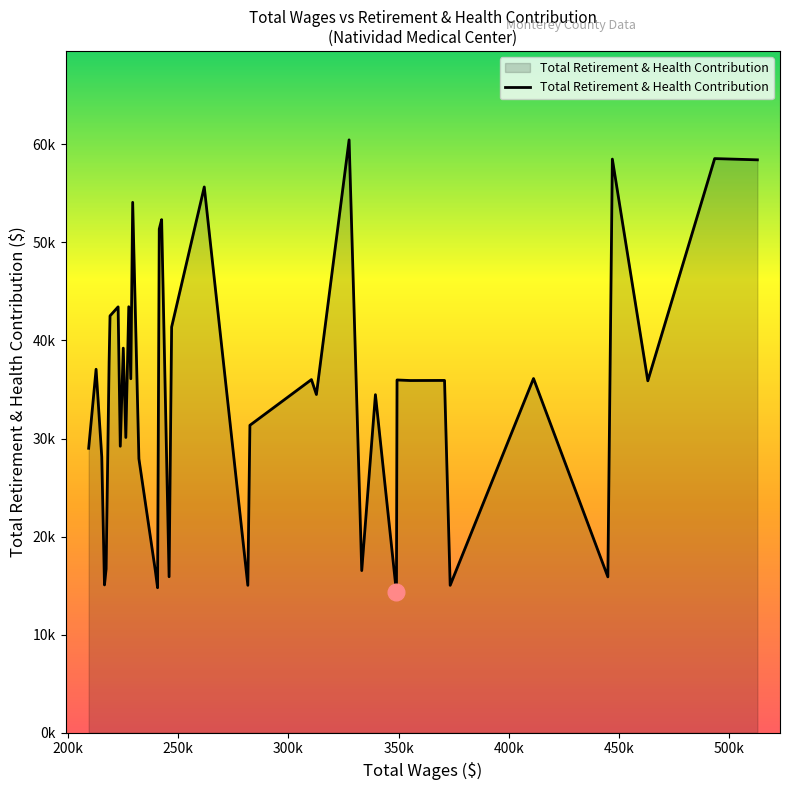

True or false: the data has more than 2 interior local peaks.

True